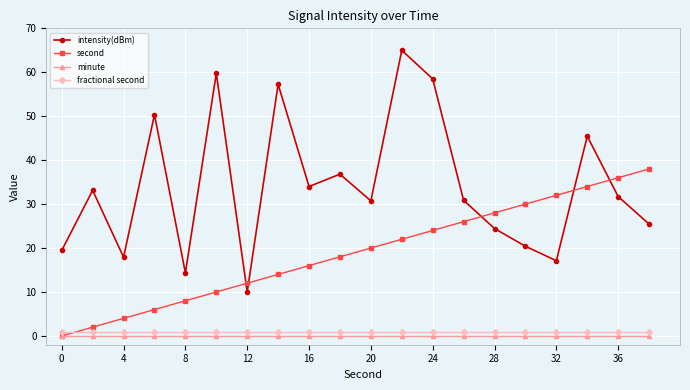

True or false: intensity(dBm) and fractional second cross at least once.

False